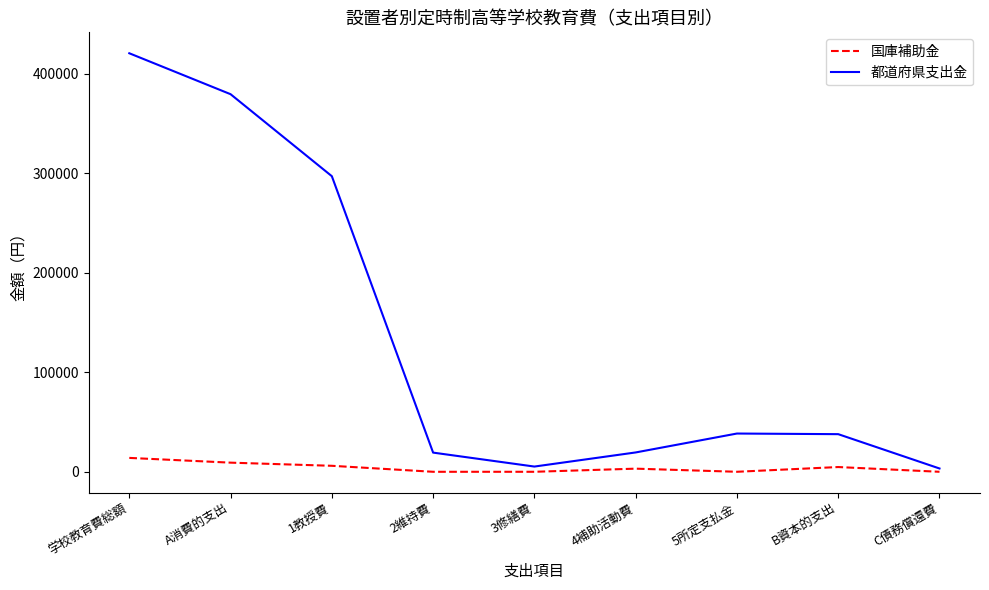

Which series has the largest total across all categories?

都道府県支出金